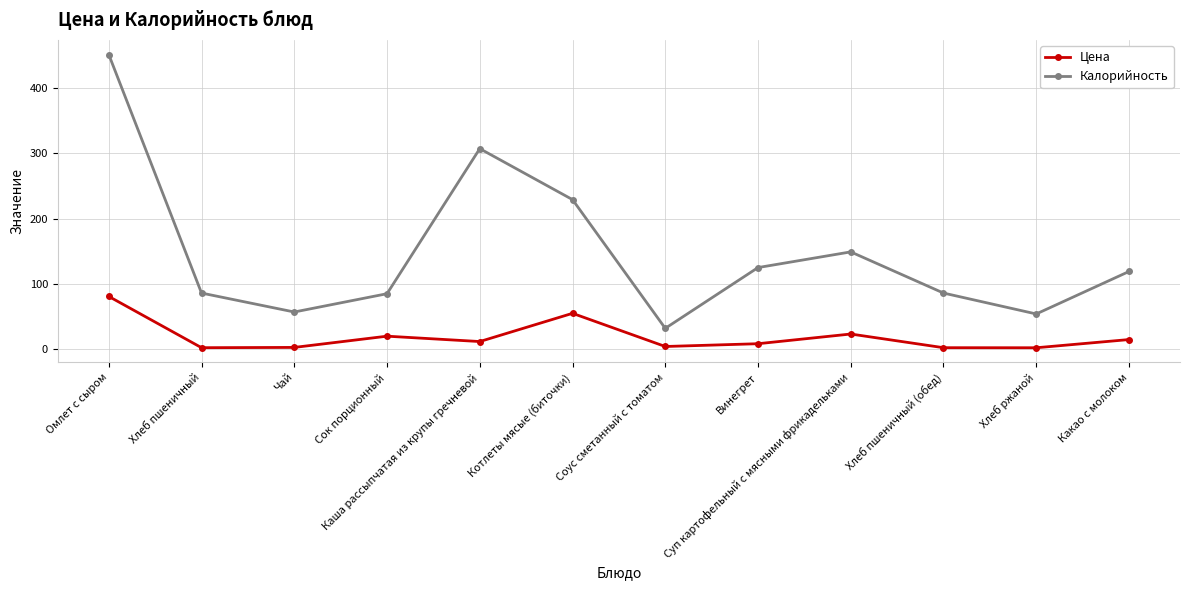

In Калорийность, how many points are lower than both neighbors (excluding endpoints)?

3